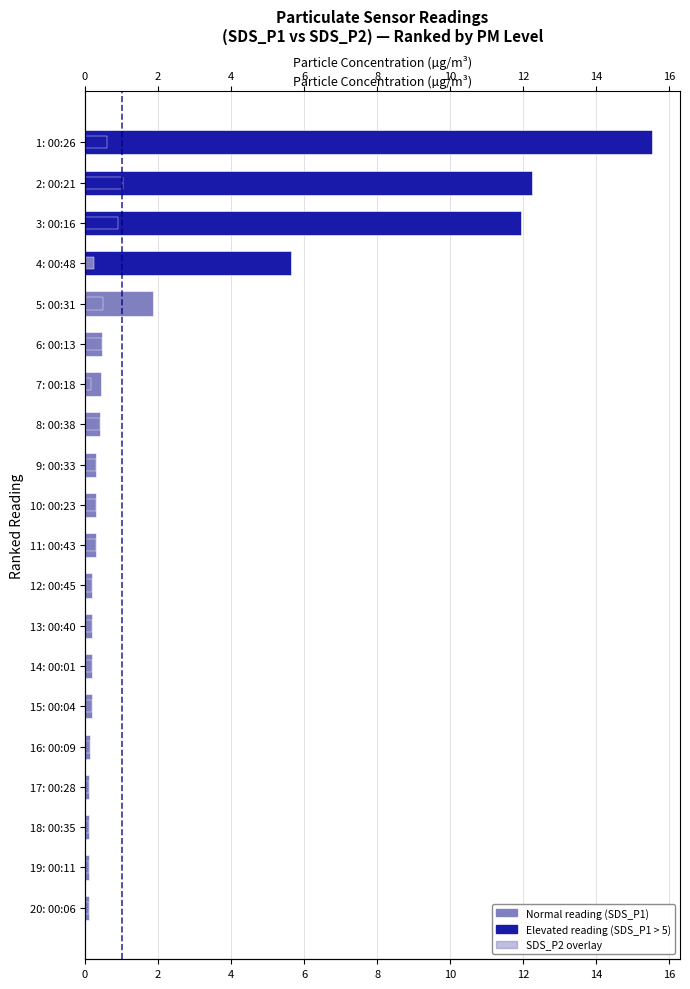

True or false: SDS_P1 has a value of 15.5 at 1: 00:26.

True